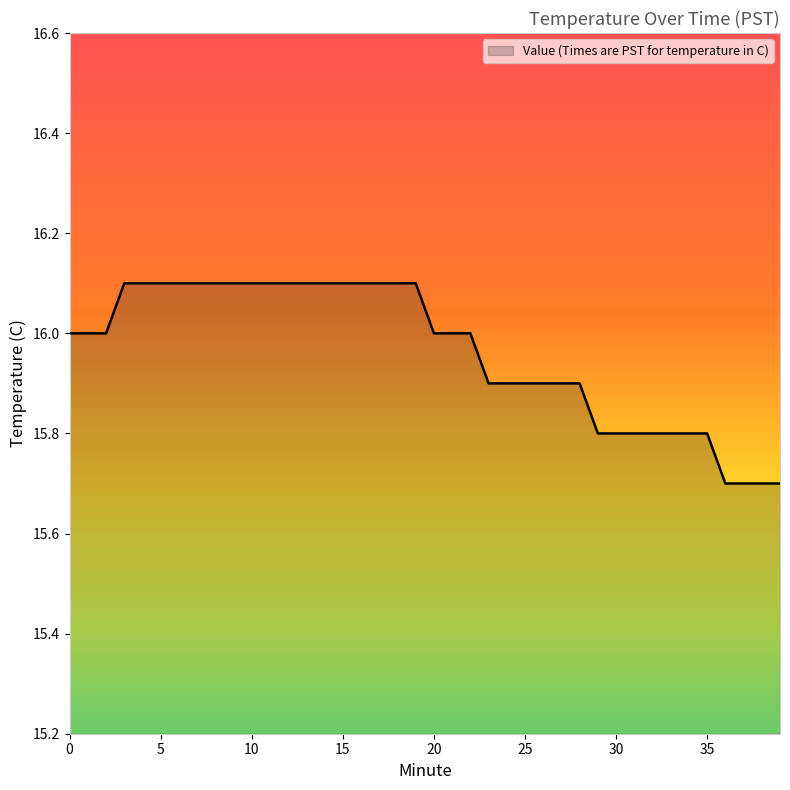

What is the difference between the maximum and minimum values?

0.4